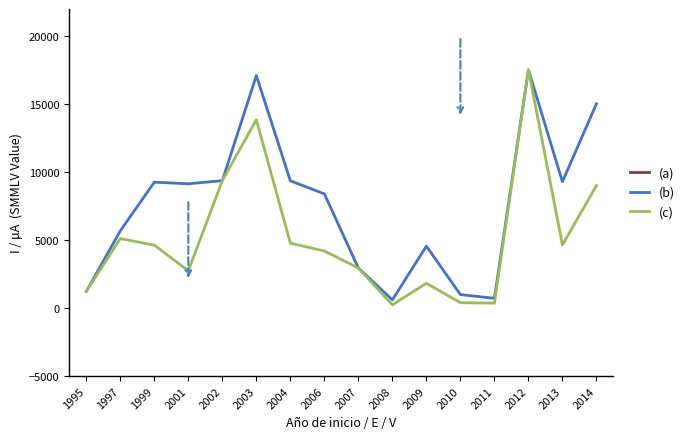

What are all the series names shown in the legend?

(a), (b), (c)